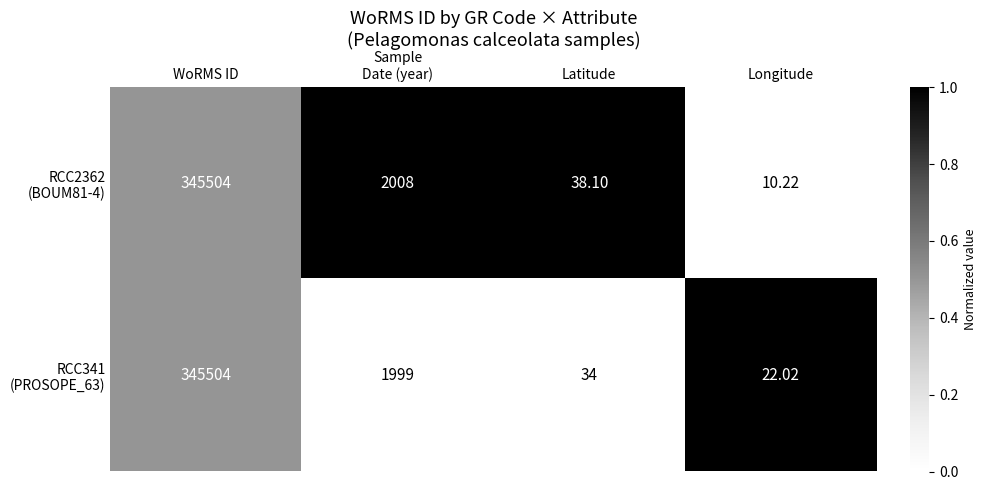

At which category is the sum across all series the highest?

WoRMS ID